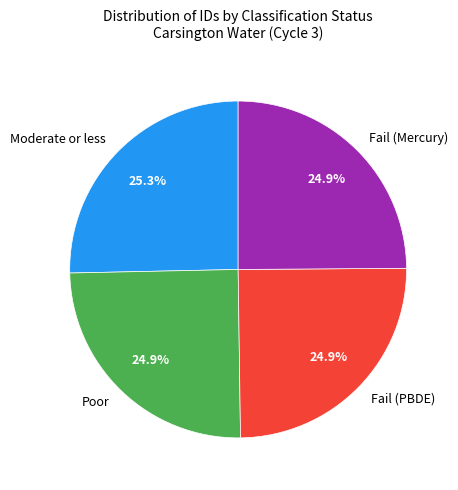

Does Moderate or less represent more than half of the total?

No